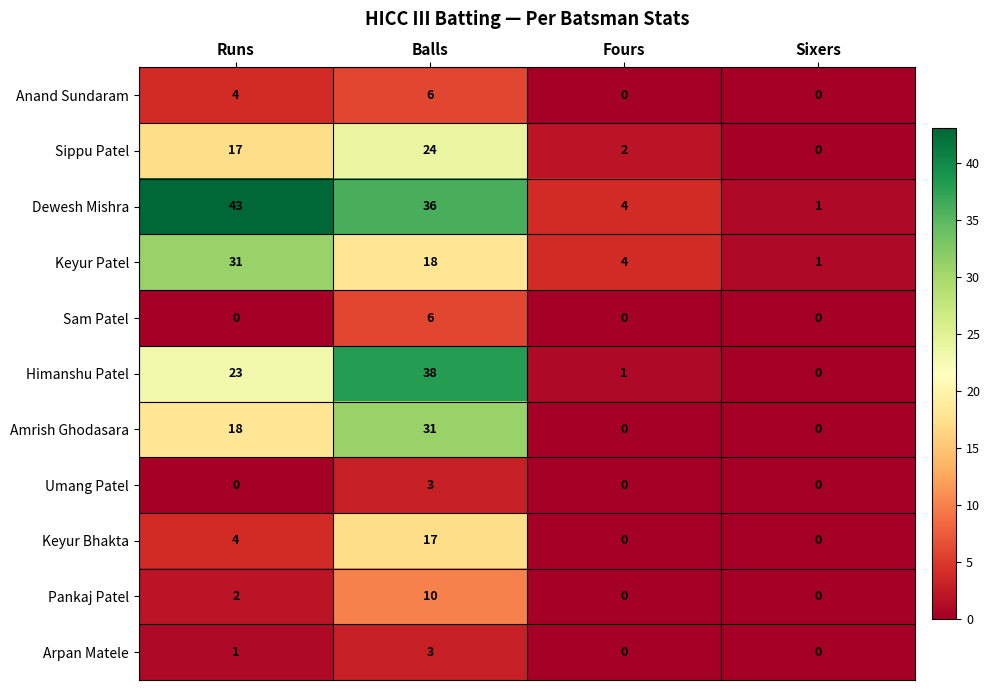

What is the sum of all Amrish Ghodasara values?

49